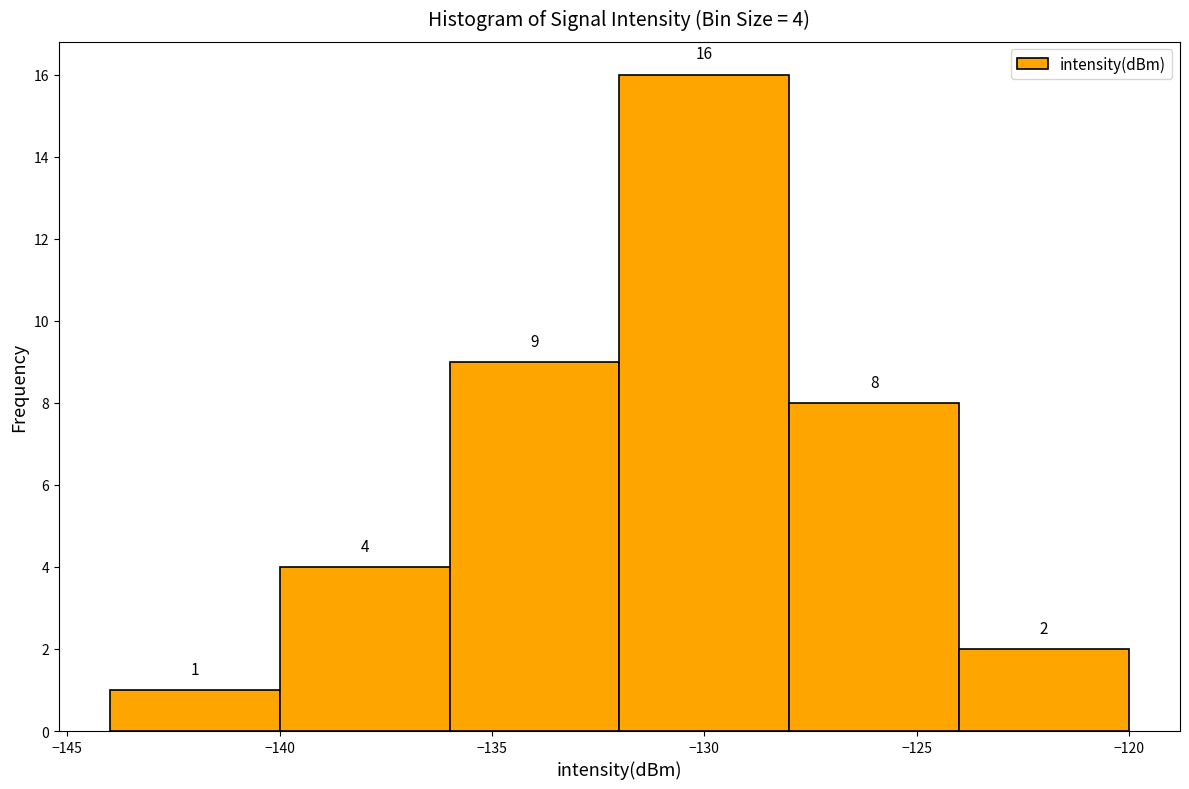

Which range on the x-axis has the tallest bar?

-132 to -128